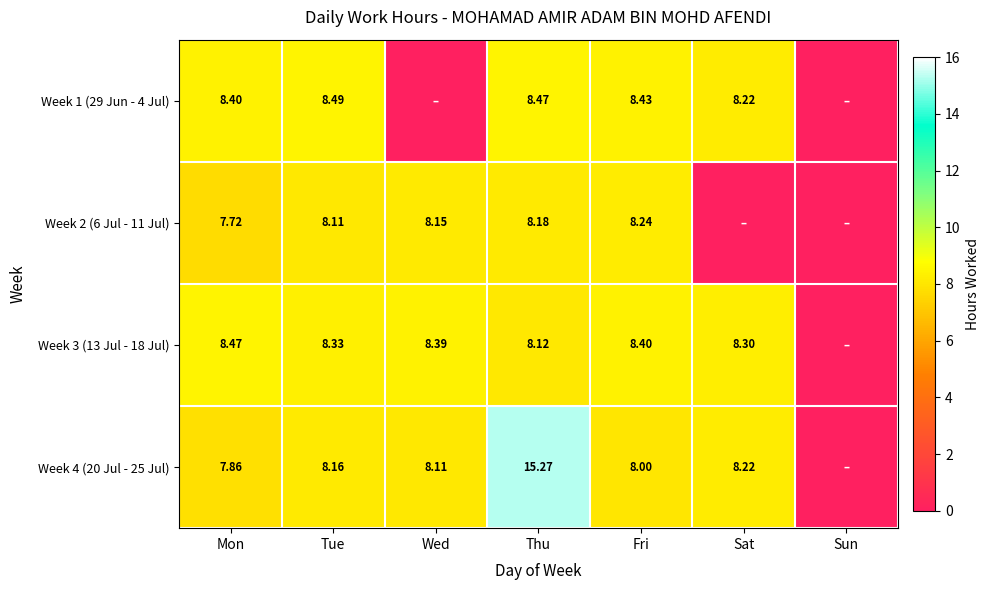

Between Mon and Tue, which series saw the biggest shift?

Week 2 (6 Jul - 11 Jul)